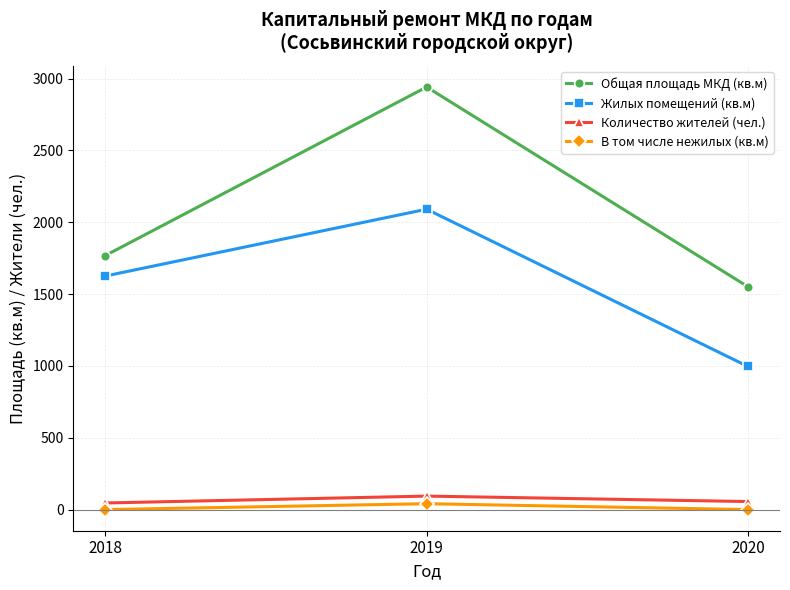

What are all the series names shown in the legend?

Общая площадь МКД (кв.м), Жилых помещений (кв.м), Количество жителей (чел.), В том числе нежилых (кв.м)